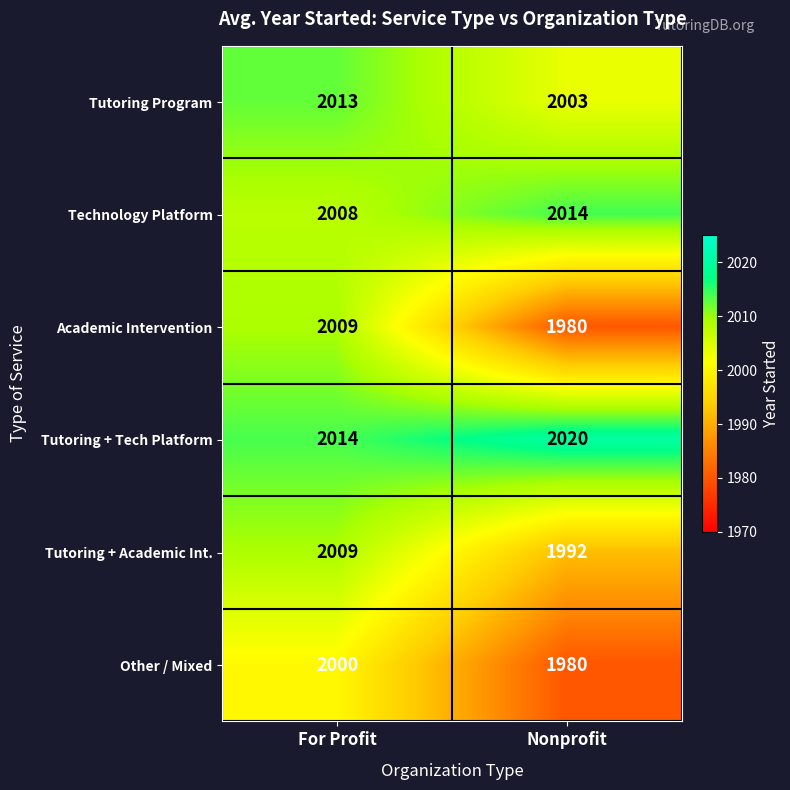

Is it true that Tutoring + Academic Int. equals 1992 at Nonprofit?

True